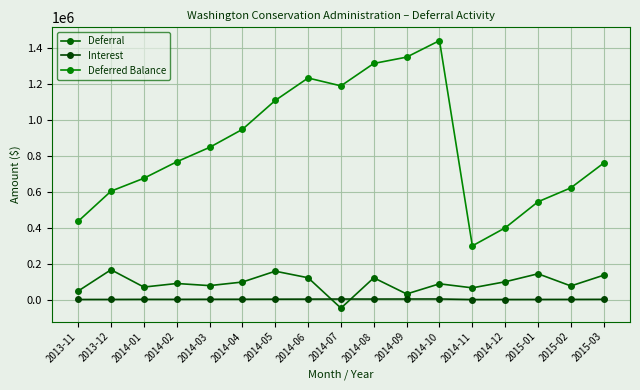

What is the label of the 6th point from the right?

2014-10